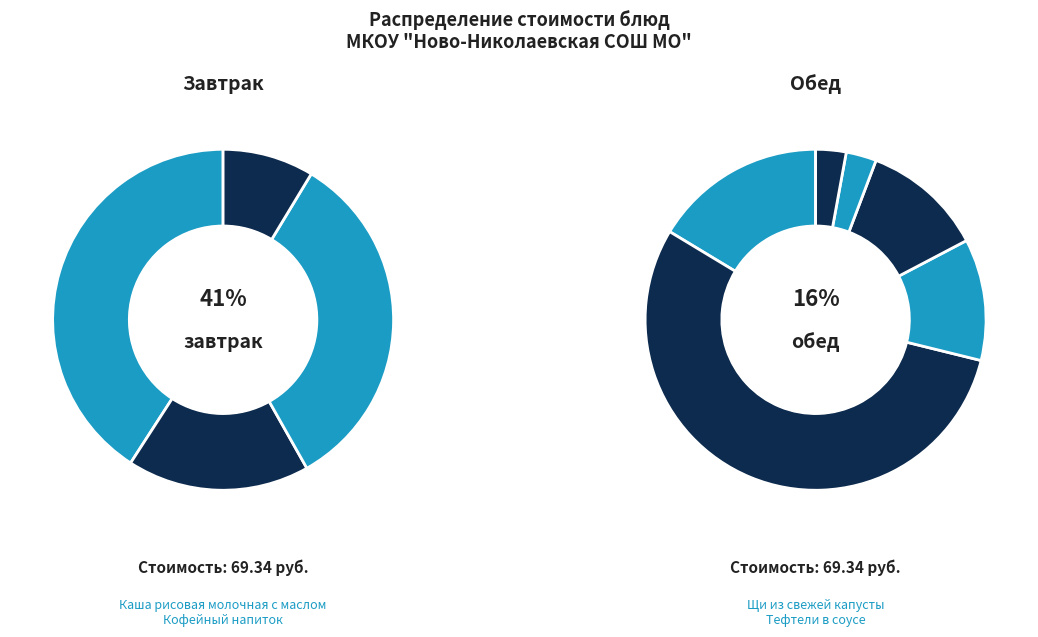

To the nearest percent, what percentage of the pie is хлеб пшеничный?

1%